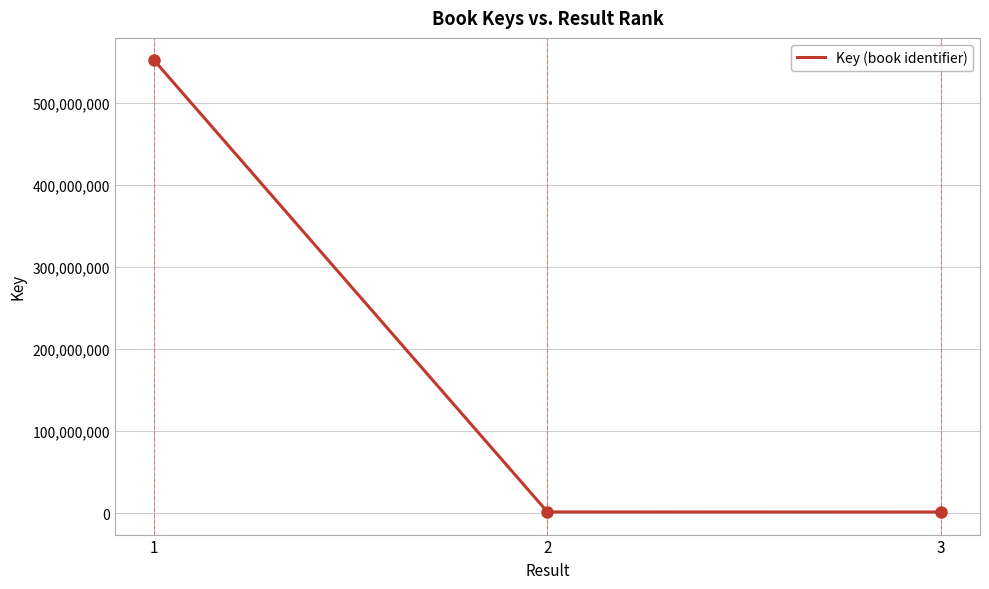

What is the sum of all values?

555164789